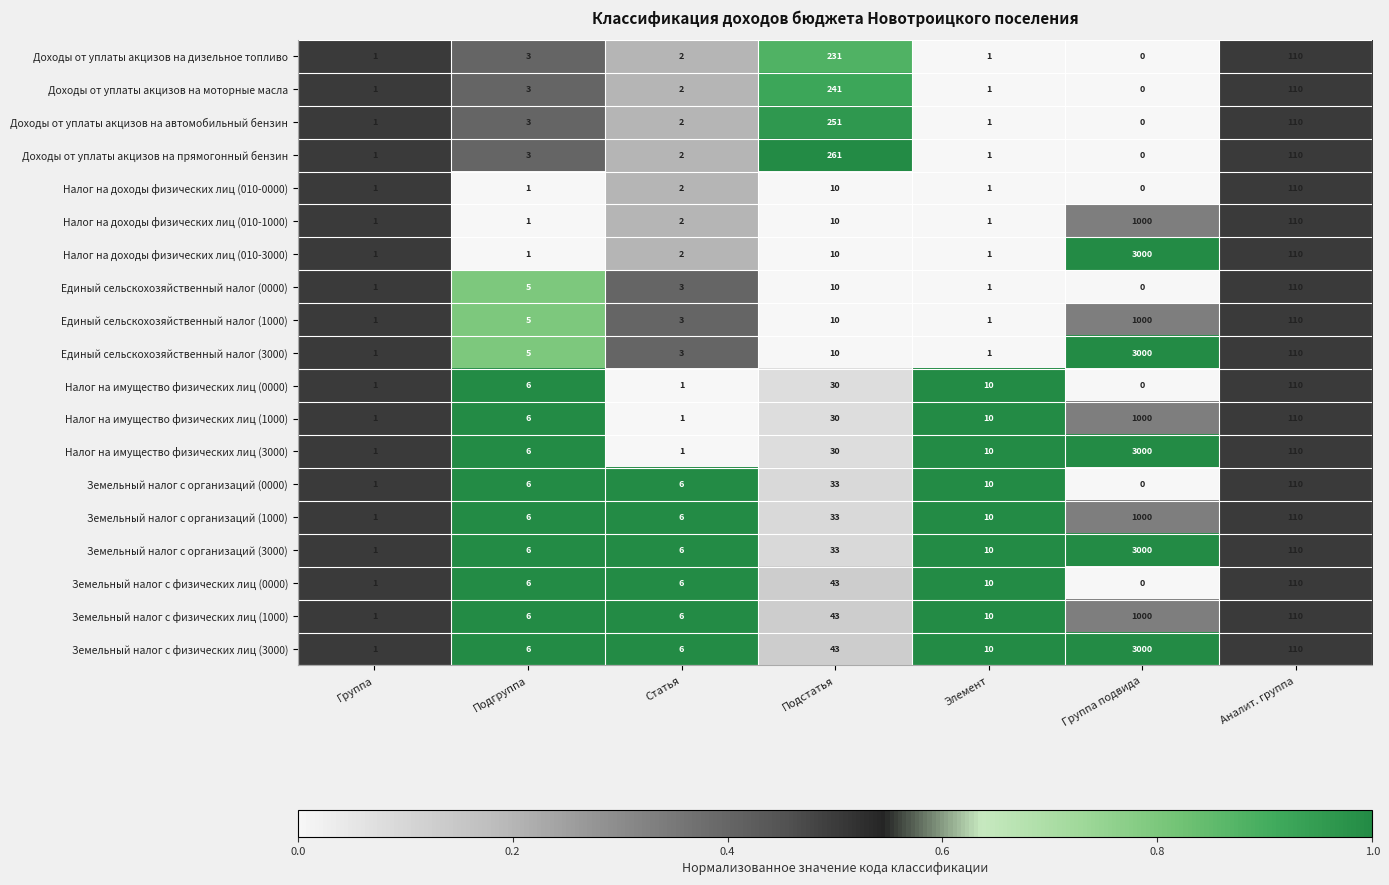

What is the spread (max minus min) of values at Подстатья?

251